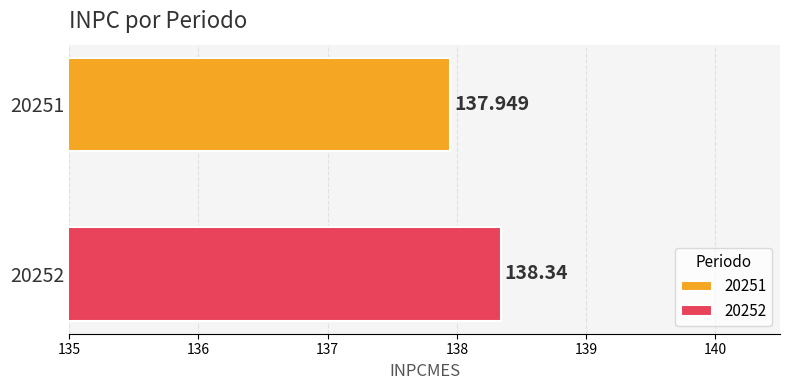

How many categories are shown in the chart?

1